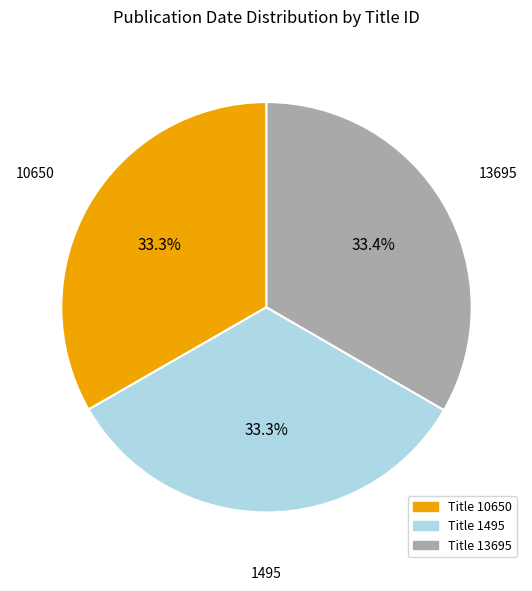

What percentage is NOT represented by Title 13695?

66.6%